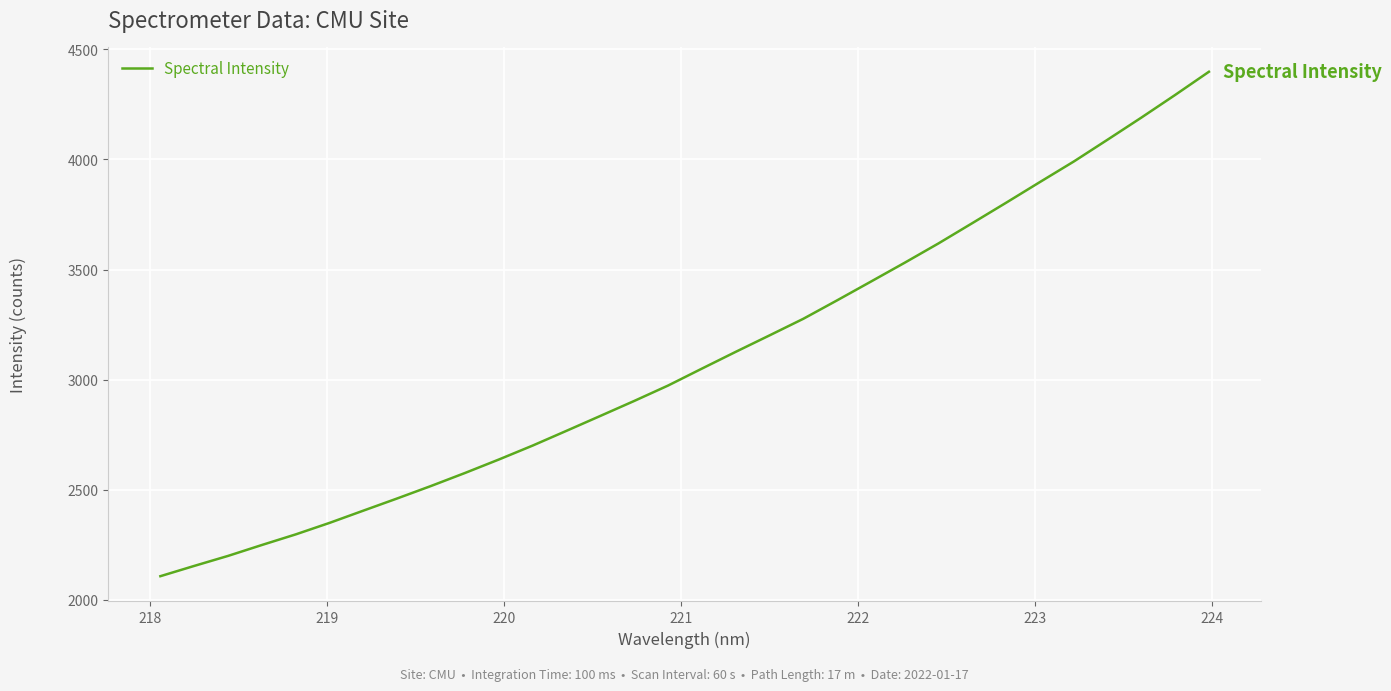

What is the difference between the maximum and minimum values?

2290.9